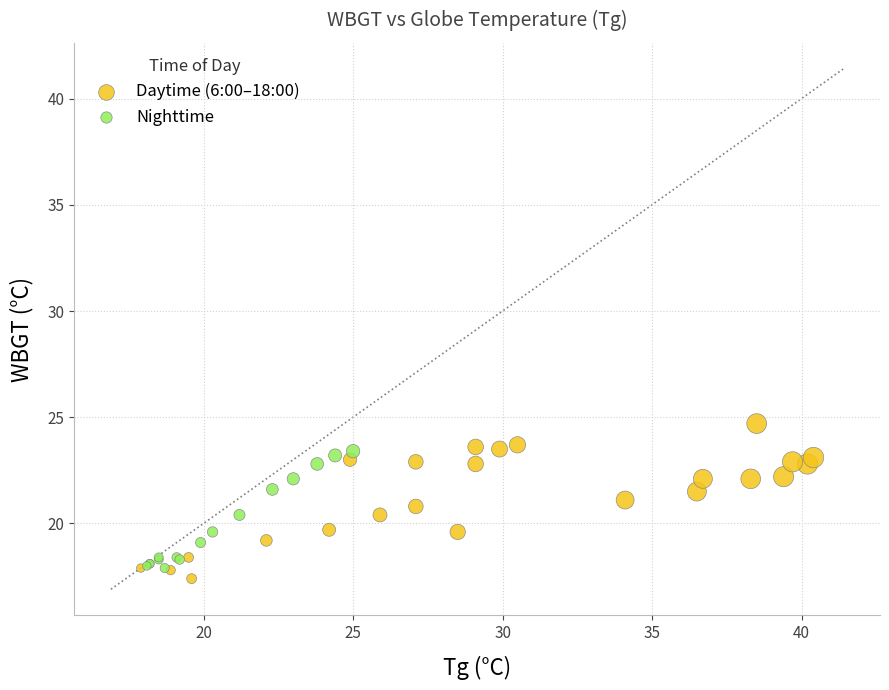

Which series reaches the maximum Y coordinate?

Daytime (6:00–18:00)